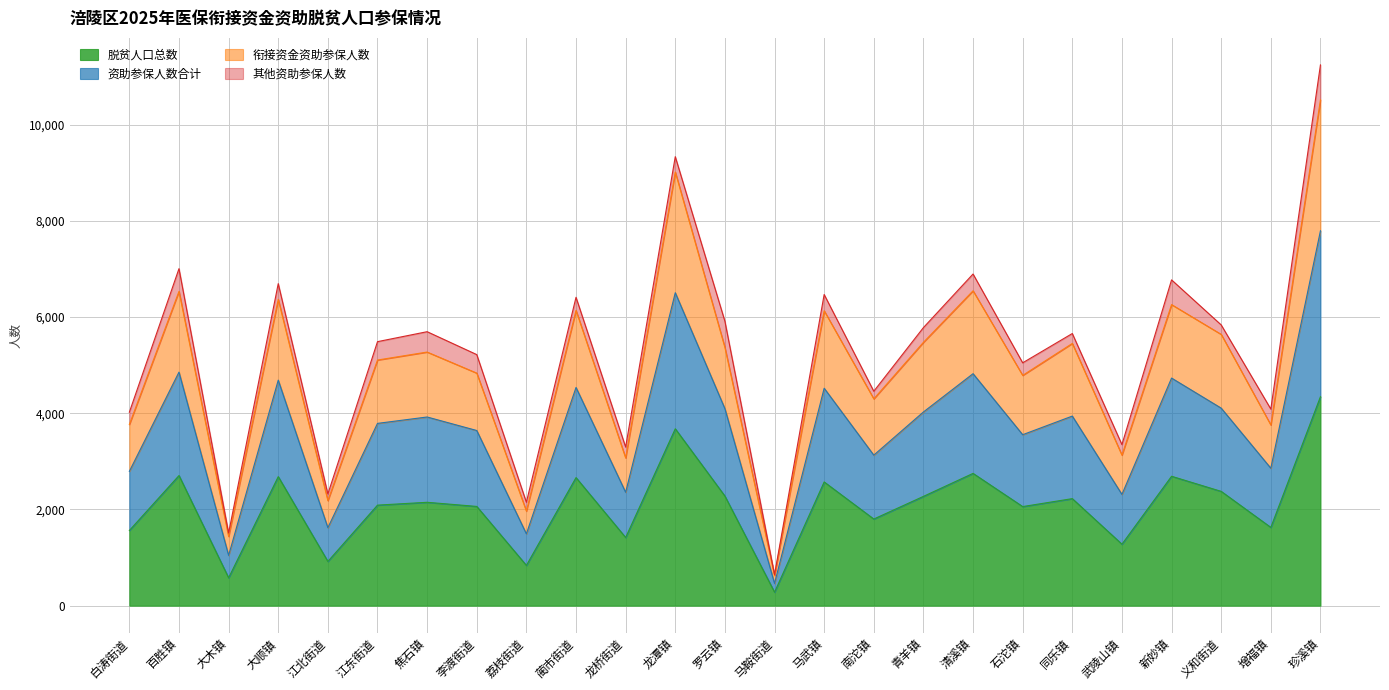

Which category has the highest value in the 脱贫人口总数 series?

珍溪镇